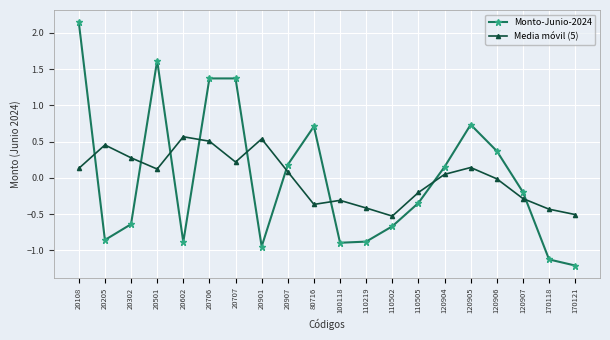

What is the lowest value of the Monto-Junio-2024 series?

-1.2